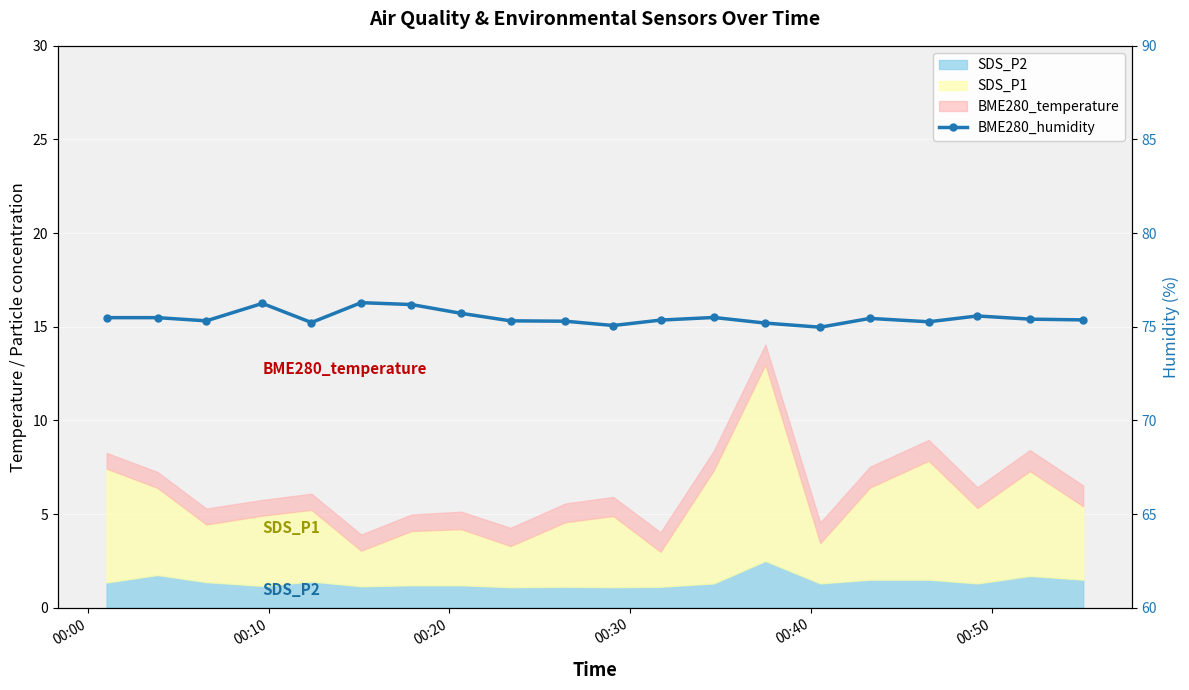

At which label does the data first exceed 75?

00:00